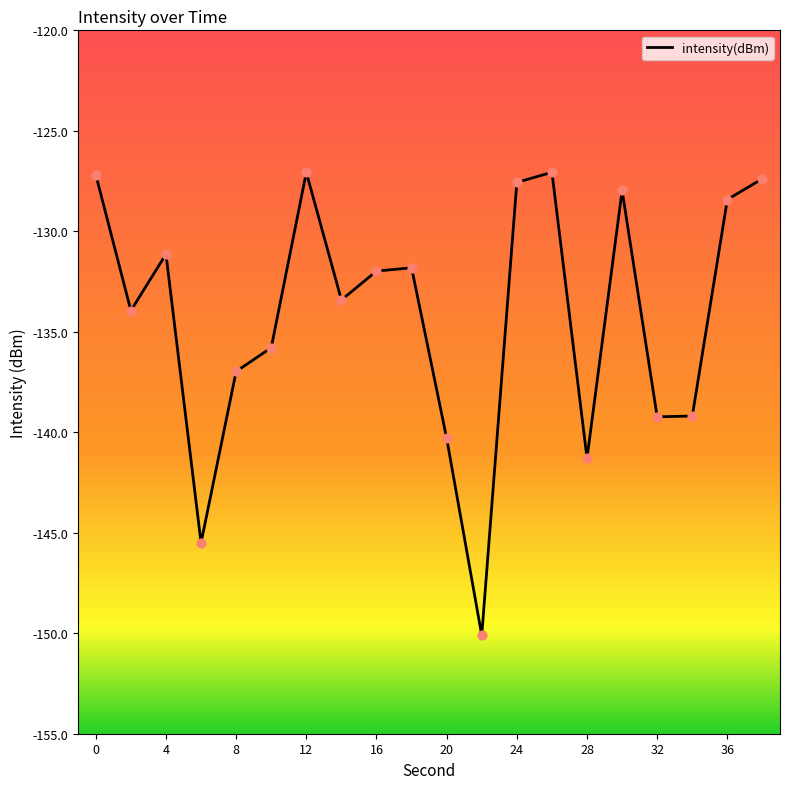

What is the maximum value shown in the chart?

-127.1